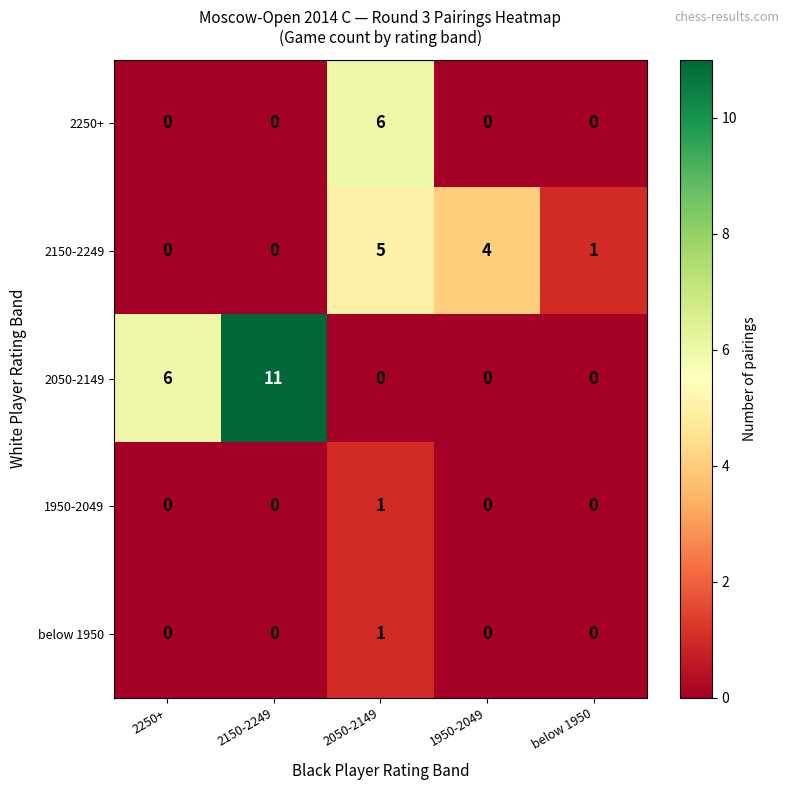

Reading right to left, transcribe all the data shown in this chart.

2250+: below 1950=0	1950-2049=0	2050-2149=6	2150-2249=0	2250+=0
2150-2249: below 1950=1	1950-2049=4	2050-2149=5	2150-2249=0	2250+=0
2050-2149: below 1950=0	1950-2049=0	2050-2149=0	2150-2249=11	2250+=6
1950-2049: below 1950=0	1950-2049=0	2050-2149=1	2150-2249=0	2250+=0
below 1950: below 1950=0	1950-2049=0	2050-2149=1	2150-2249=0	2250+=0